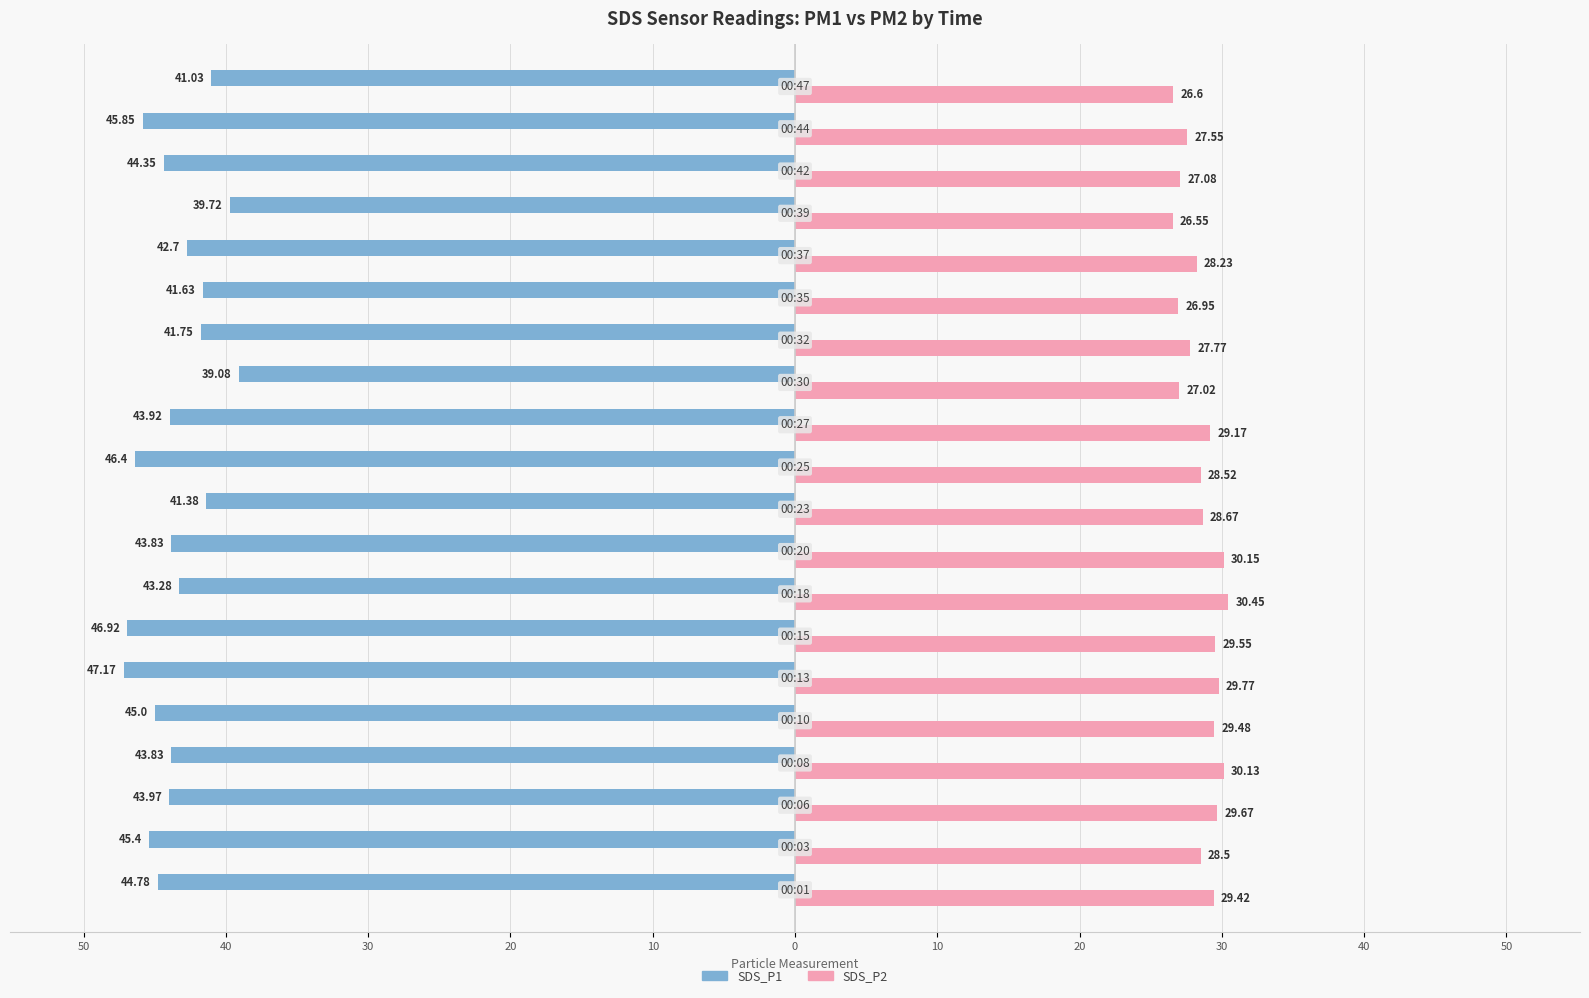

What are all the series names shown in the legend?

SDS_P1, SDS_P2